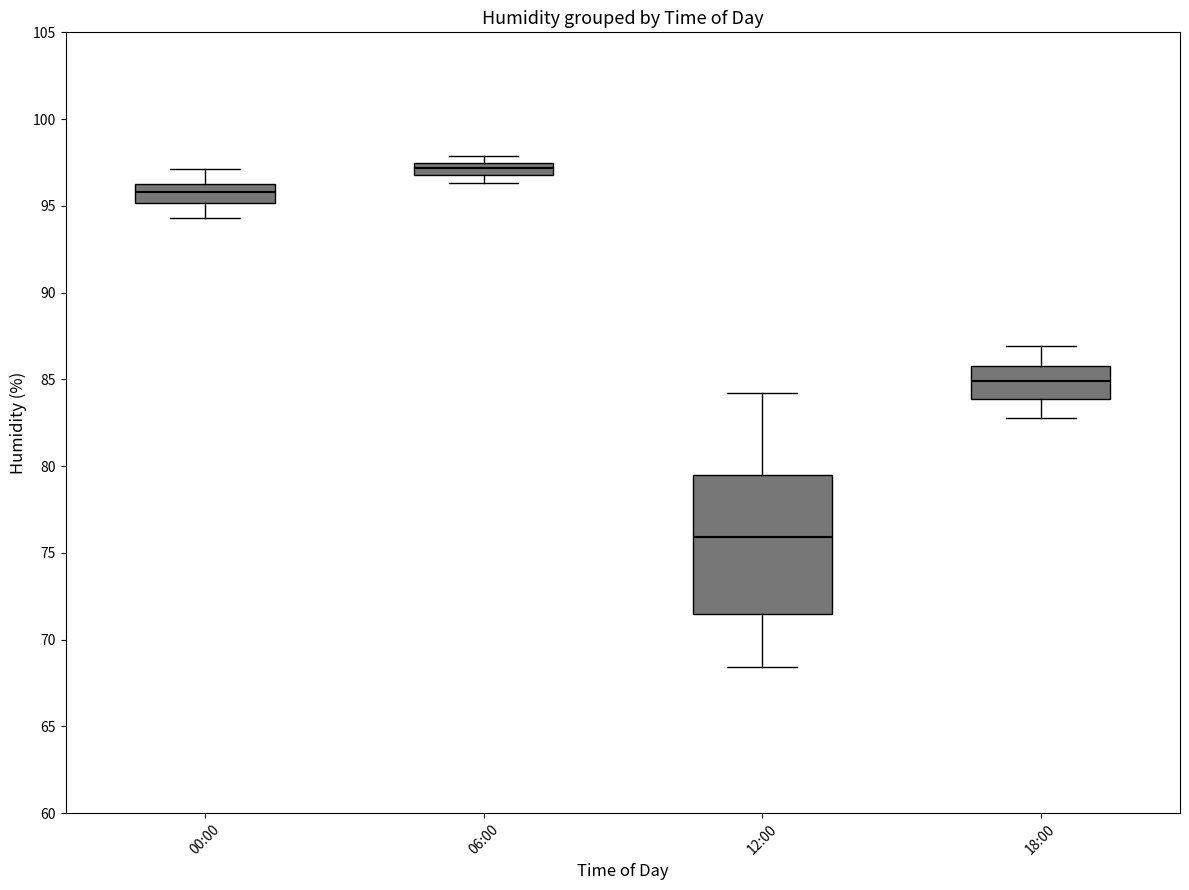

Where is the lower edge of the box for 00:00 on the y-axis? The values are not printed on the chart, so give them approximately, as read against the axis.

95.0